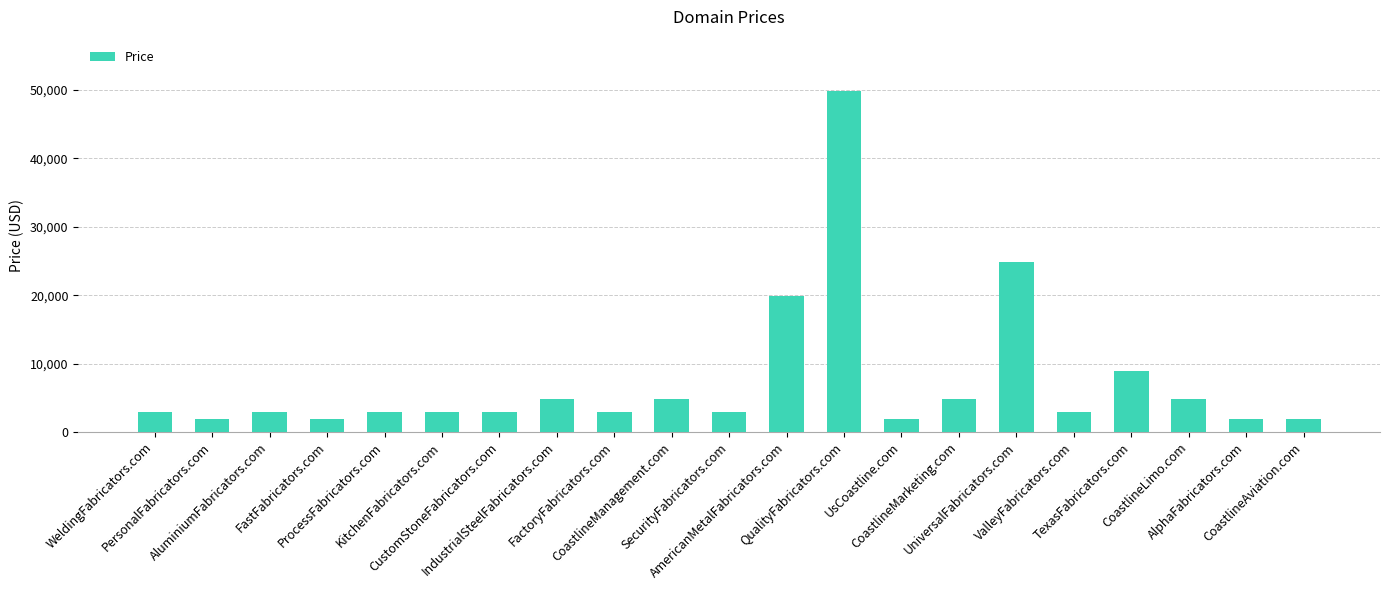

Count the number of data series in this chart.

1